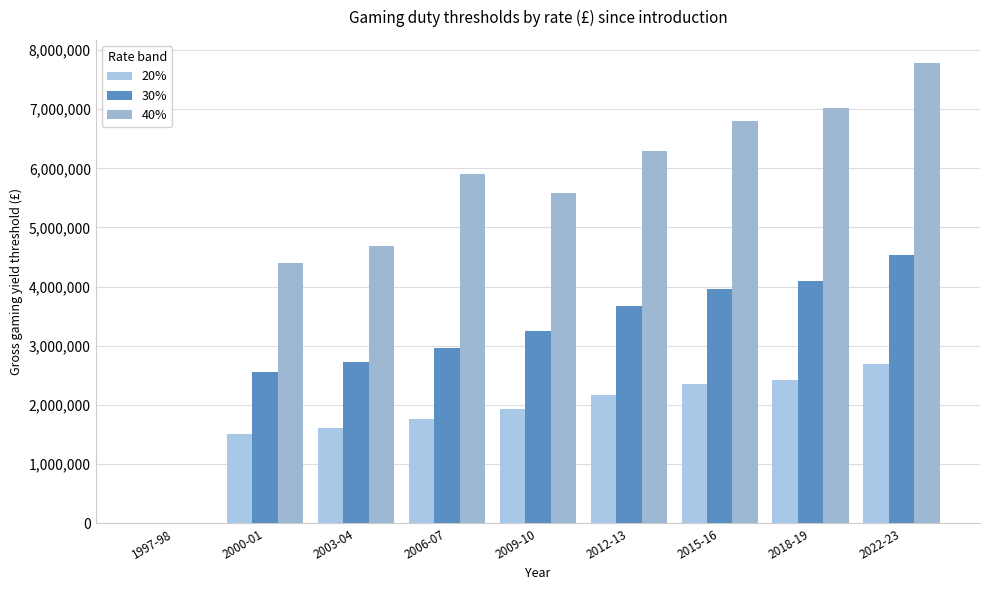

Between 2015-16 and 2022-23, which series saw the biggest shift?

40%